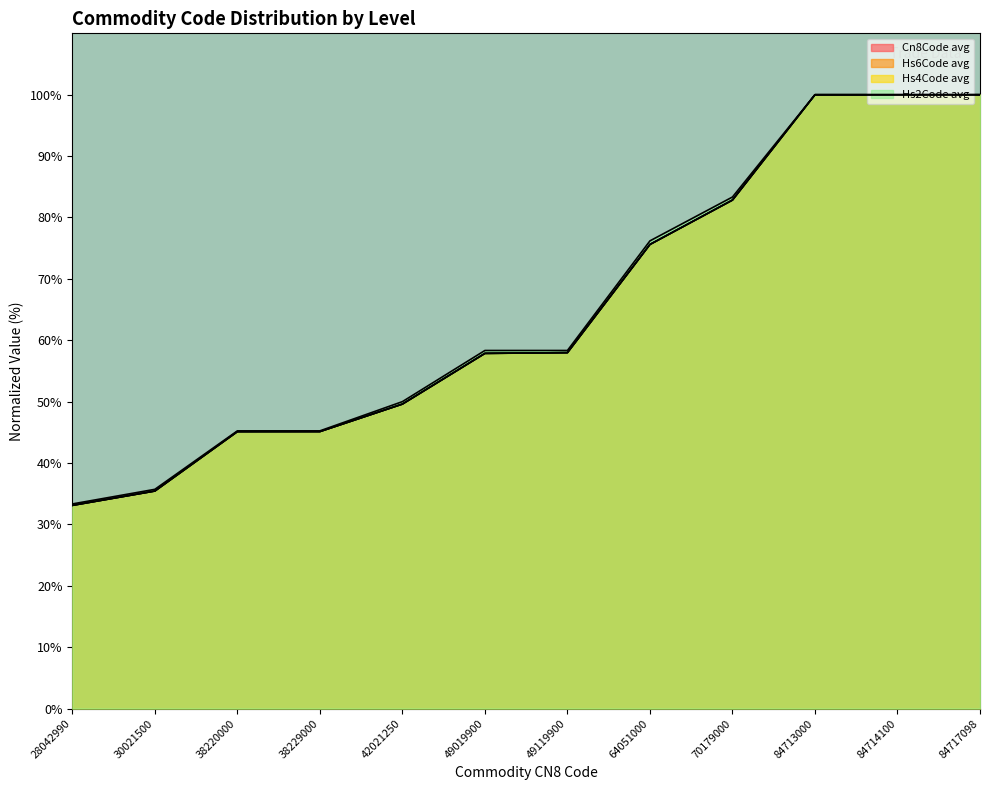

What is the sum of all Hs4Code avg values?

782.7